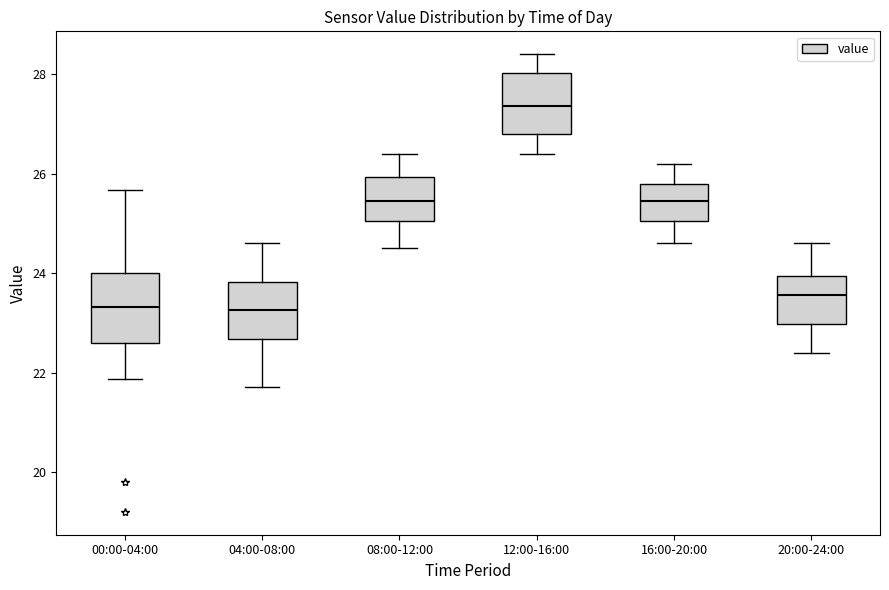

Reading left to right, read every box against the y-axis: the position of its median line, the range the box covers, and the ends of its whiskers. The values are not printed on the chart, so give them approximately, as read against the axis.

00:00-04:00: median 23.4, box 22.6 to 24.0, whiskers 21.8 to 25.6
04:00-08:00: median 23.2, box 22.6 to 23.8, whiskers 21.8 to 24.6
08:00-12:00: median 25.4, box 25.0 to 26.0, whiskers 24.6 to 26.4
12:00-16:00: median 27.4, box 26.8 to 28.0, whiskers 26.4 to 28.4
16:00-20:00: median 25.4, box 25.0 to 25.8, whiskers 24.6 to 26.2
20:00-24:00: median 23.6, box 23.0 to 24.0, whiskers 22.4 to 24.6